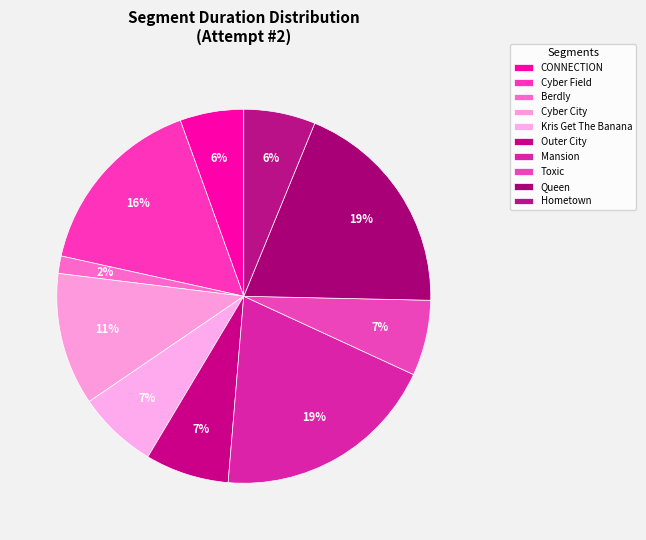

Count the number of slices in the pie.

10